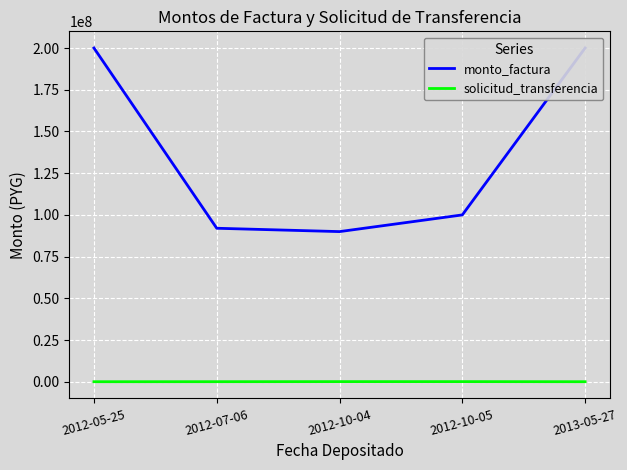

Rank the series at 2012-10-04 from highest to lowest value.

monto_factura, solicitud_transferencia